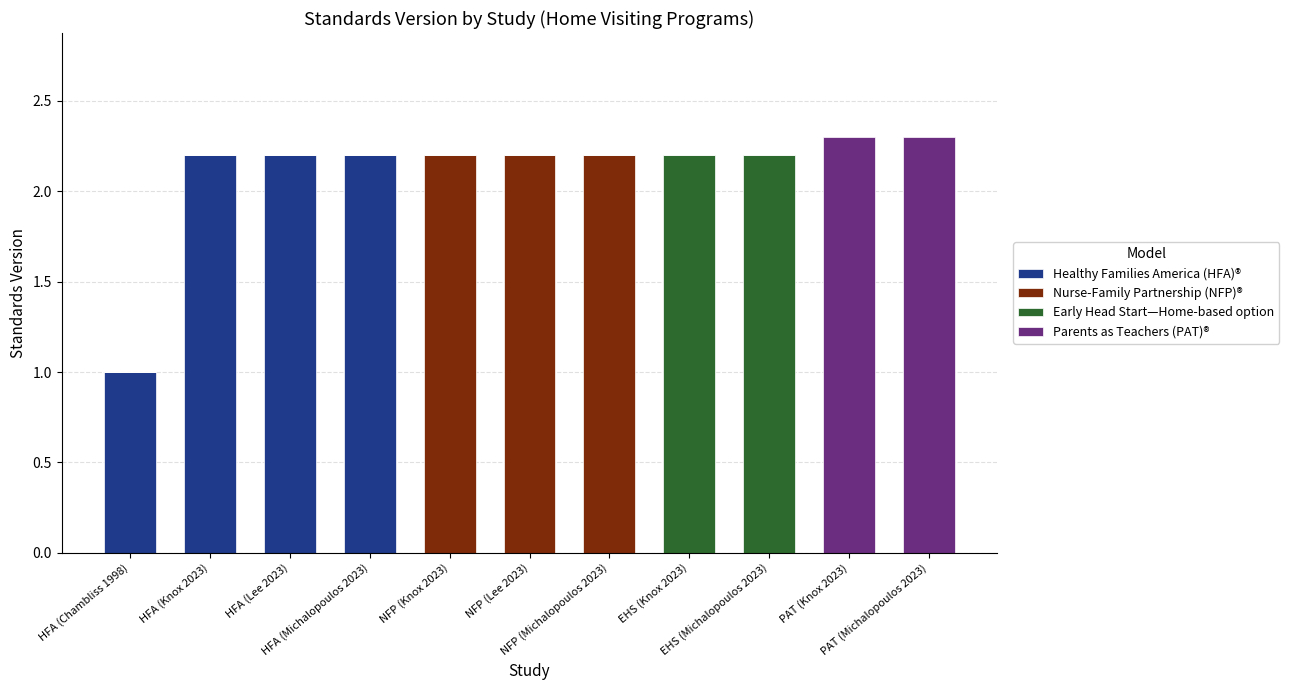

What is the sum of all Healthy Families America (HFA)® values?

7.6